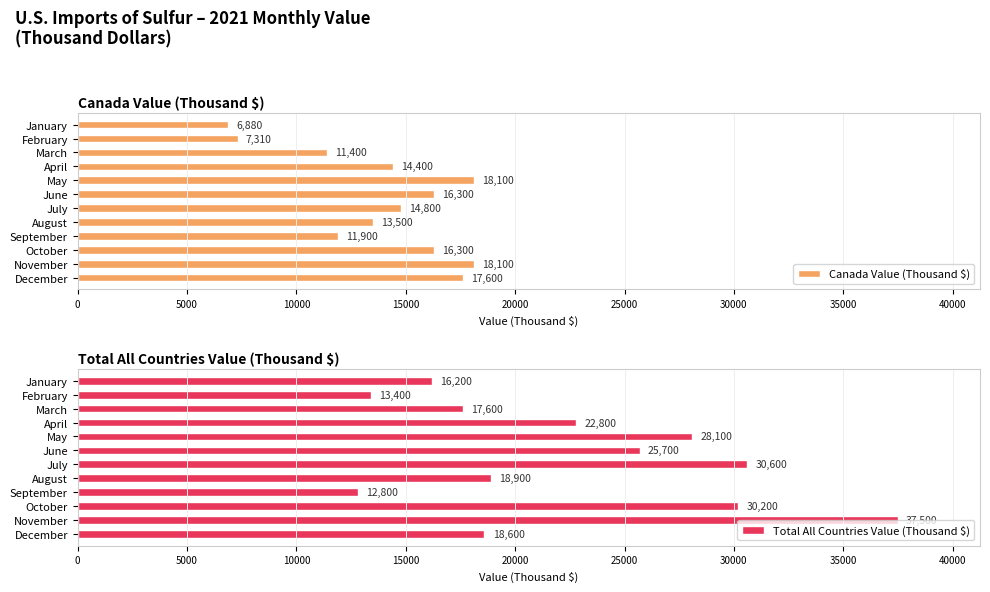

At how many categories does at least one series exceed 19175?

6